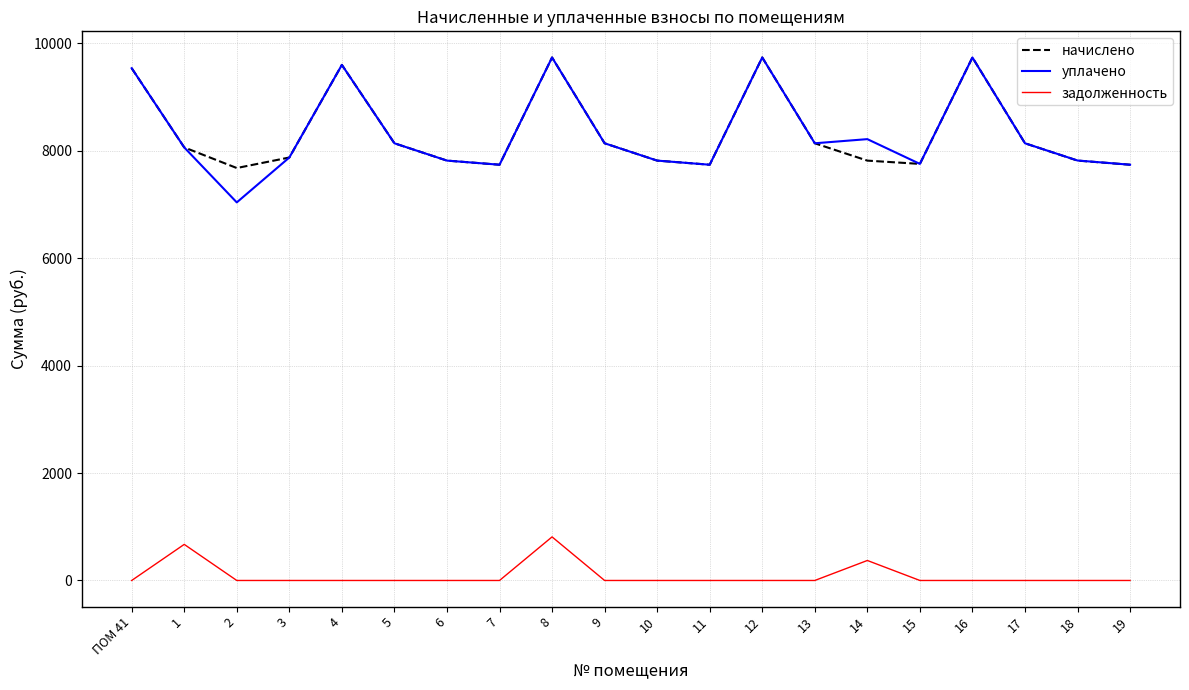

What is the maximum value shown in the chart?

9738.4